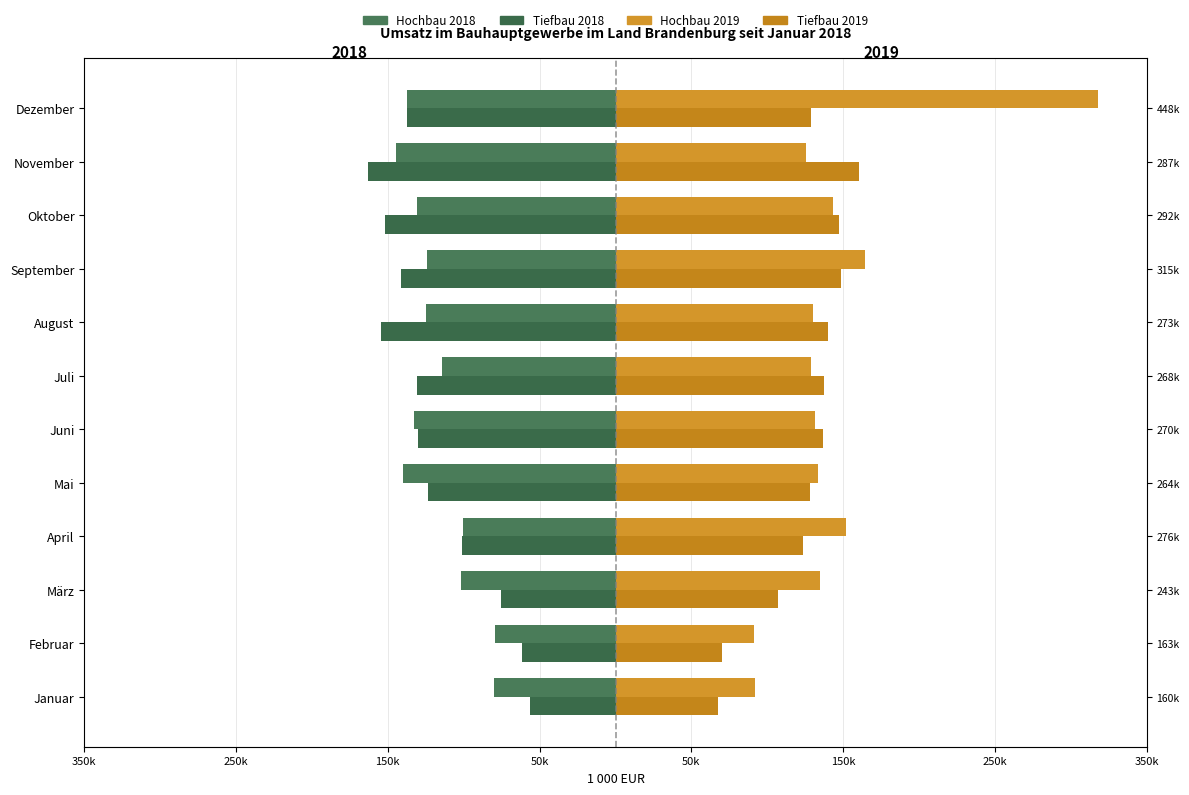

The value of Hochbau 2019 at März is 233635. True or false?

False